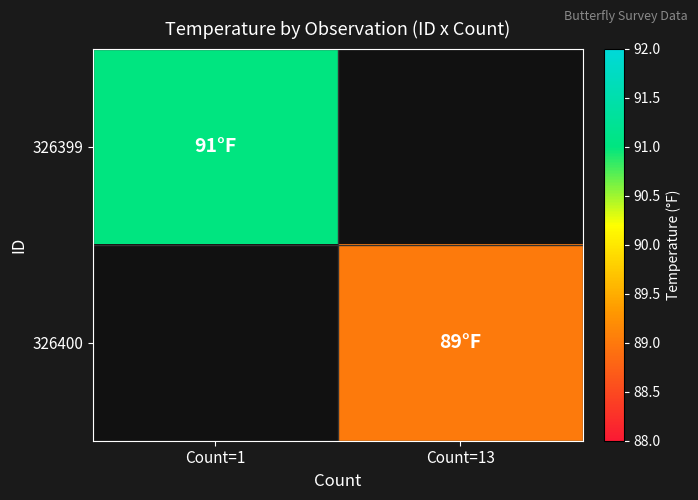

Which has a higher value, Count=13 or Count=1?

Count=1